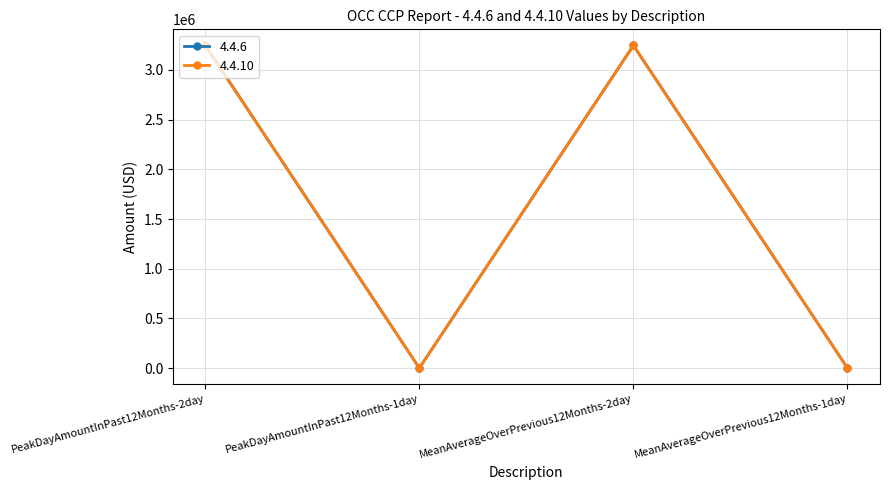

How many interior local peaks does the 4.4.6 series have?

1